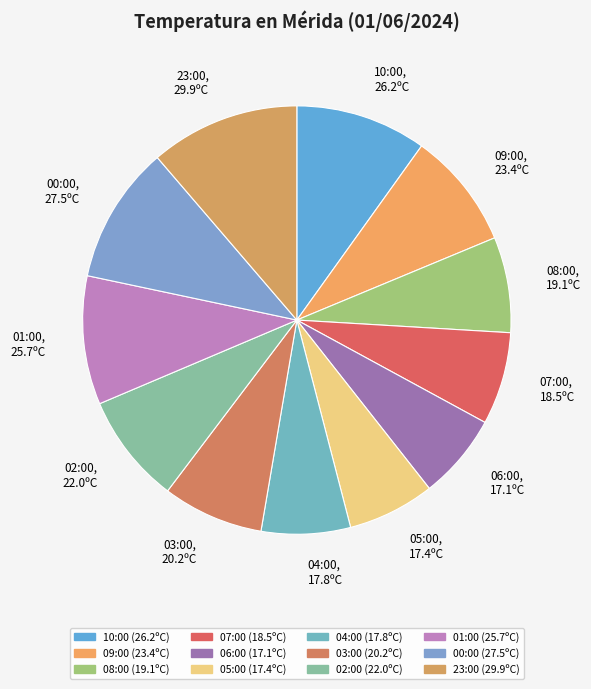

Which has a higher value, 09:00, 23.4ºC or 07:00, 18.5ºC?

09:00, 23.4ºC